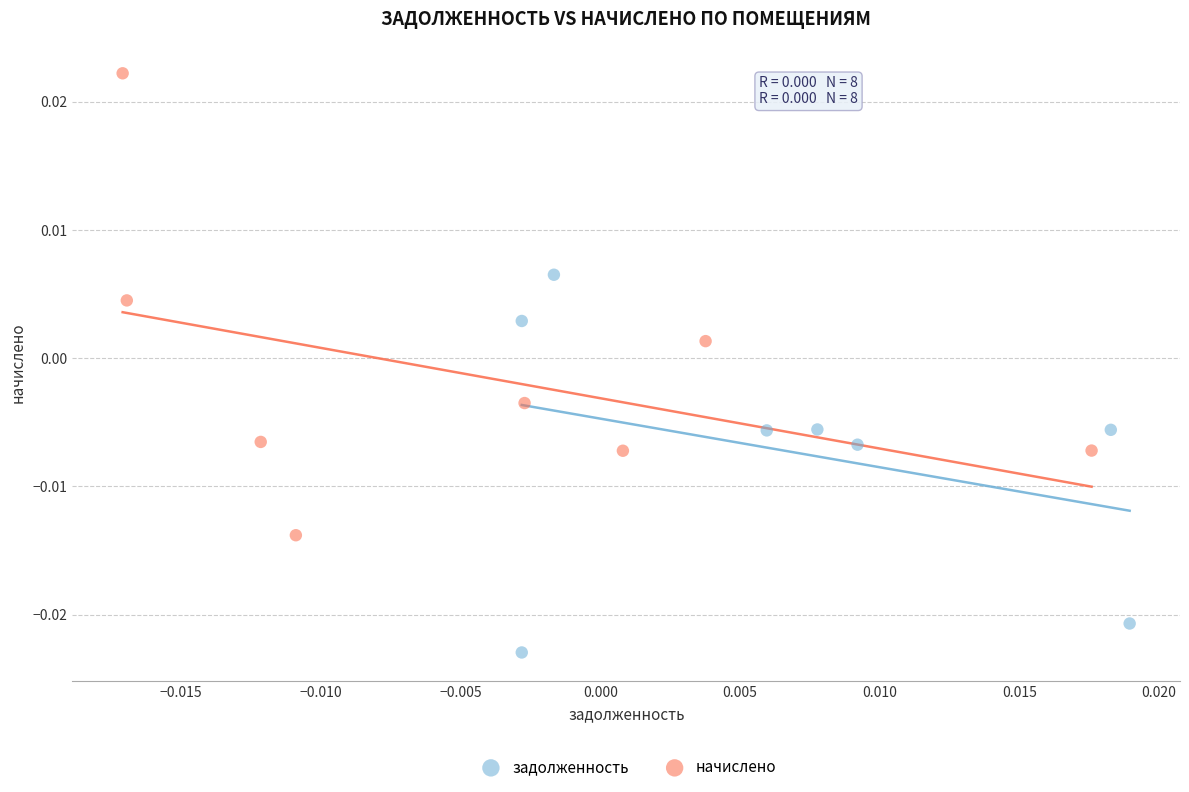

Which series contains the highest Y value?

начислено